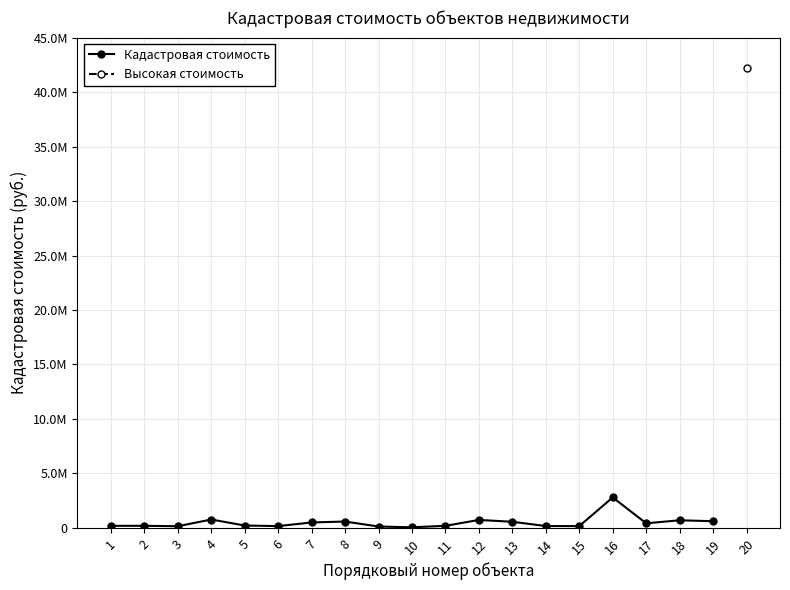

What are all the series names shown in the legend?

Кадастровая стоимость, Высокая стоимость